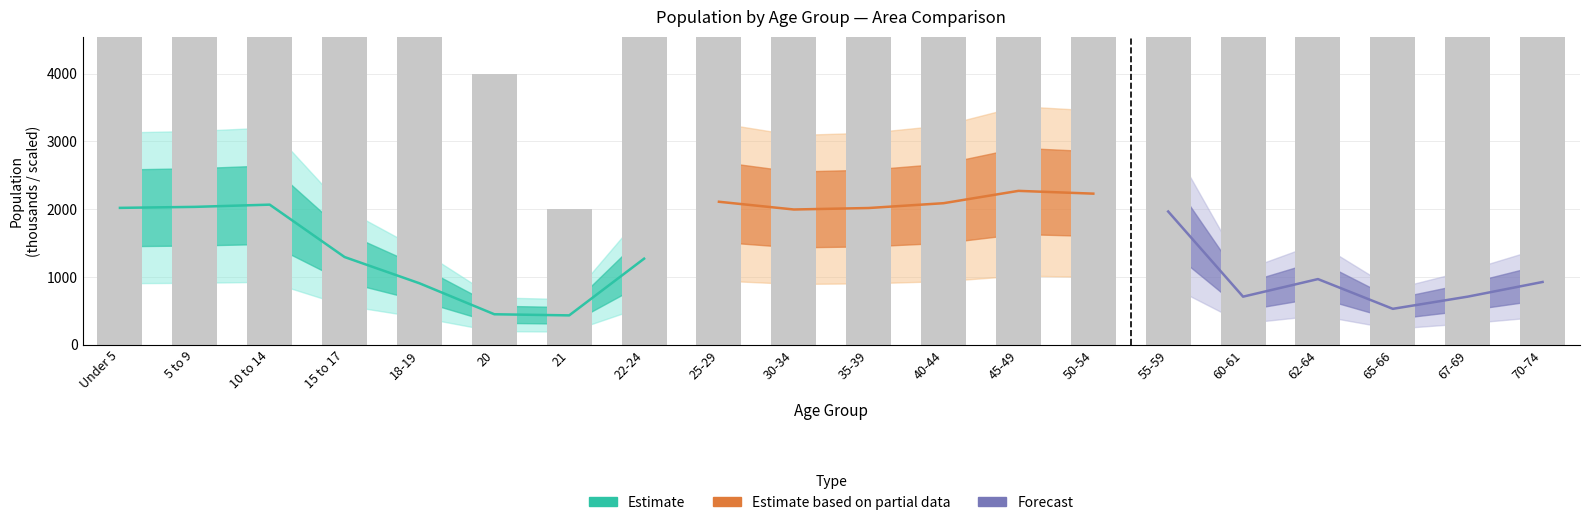

What is the label of the 20th bar from the left?

70-74